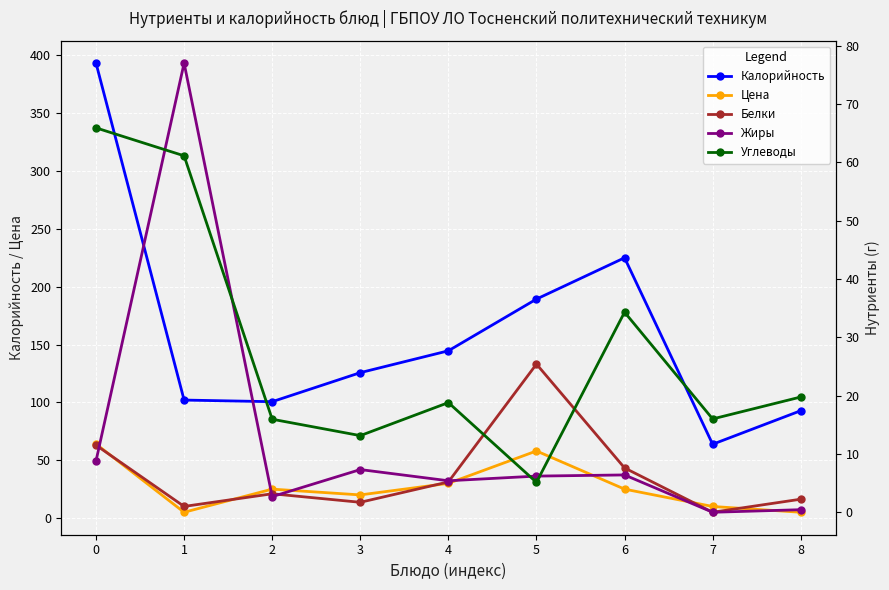

What is the difference between the second highest and minimum values in the Жиры series?

8.8